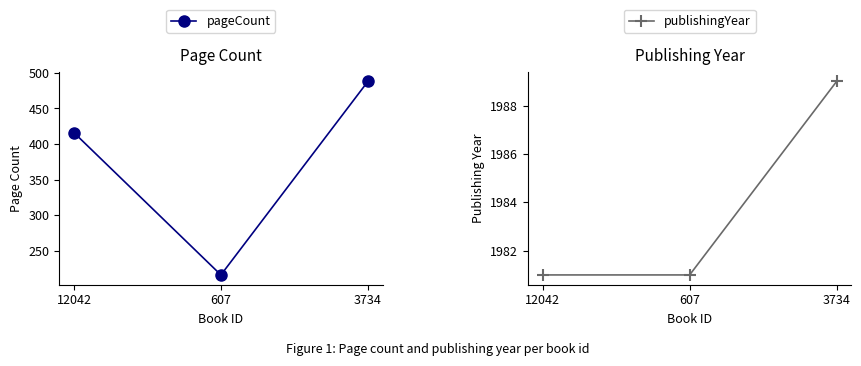

How many publishingYear values are between 1981 and 1989?

3